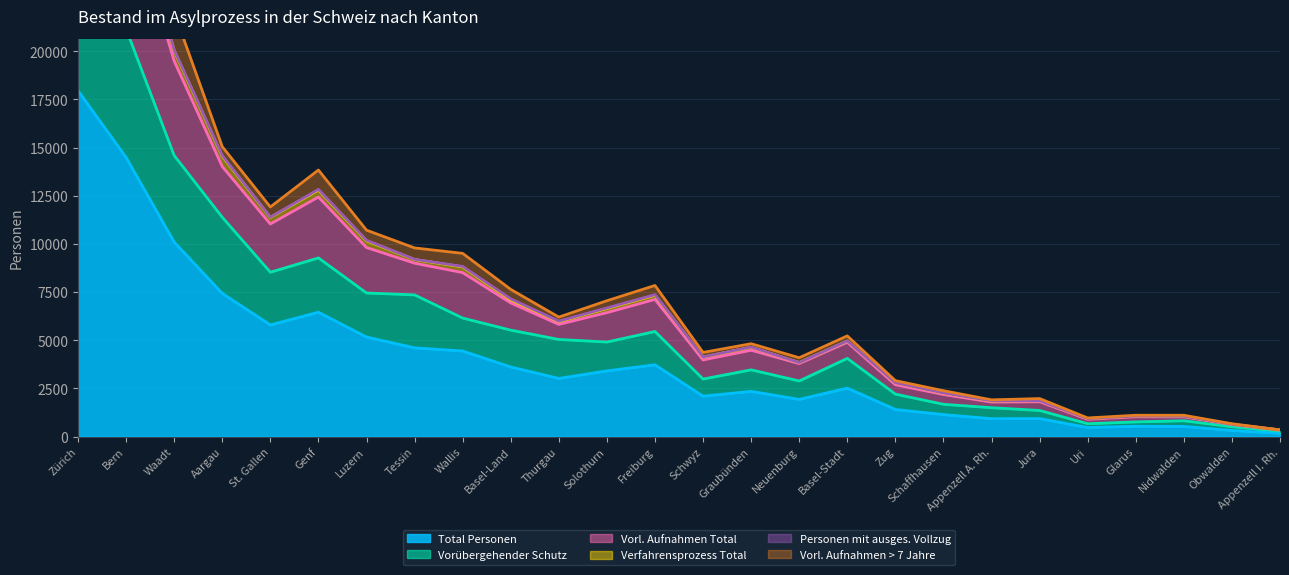

What is the sum of all Vorübergehender Schutz values?

157142